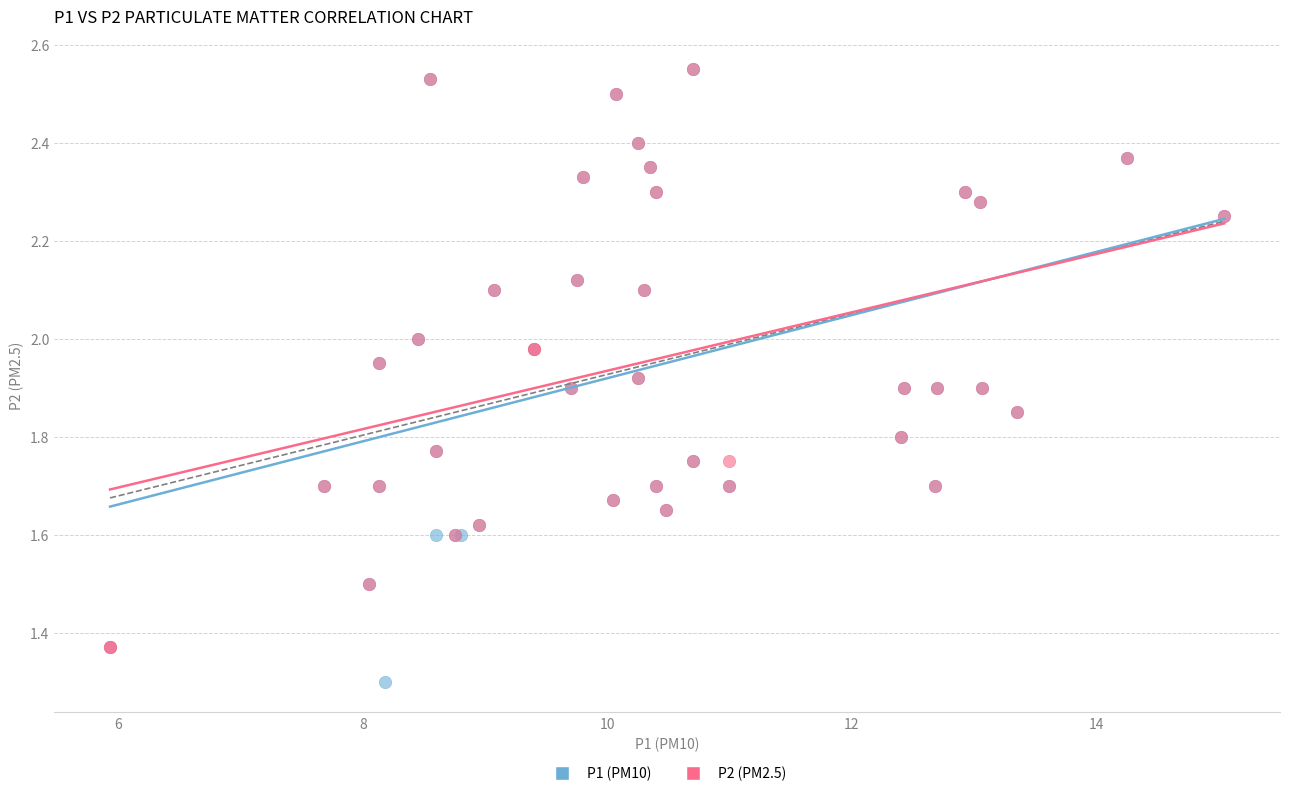

Which series reaches the minimum Y coordinate?

P1 (PM10)